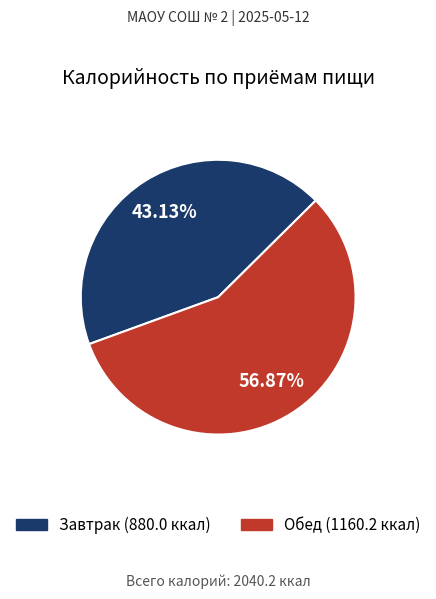

Is there a majority slice in this chart?

Yes